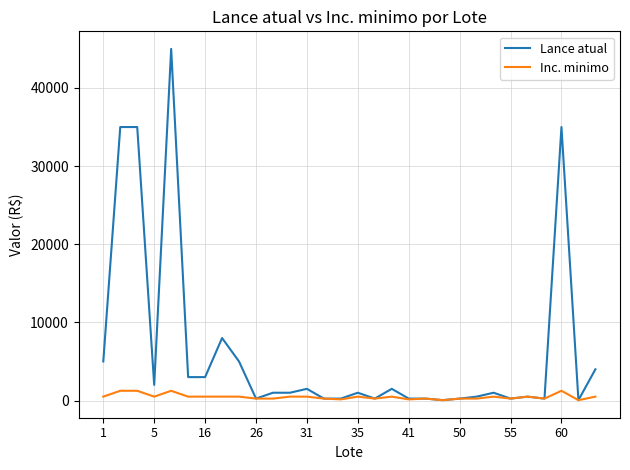

List the series in order of their overall mean, highest first.

Lance atual, Inc. minimo